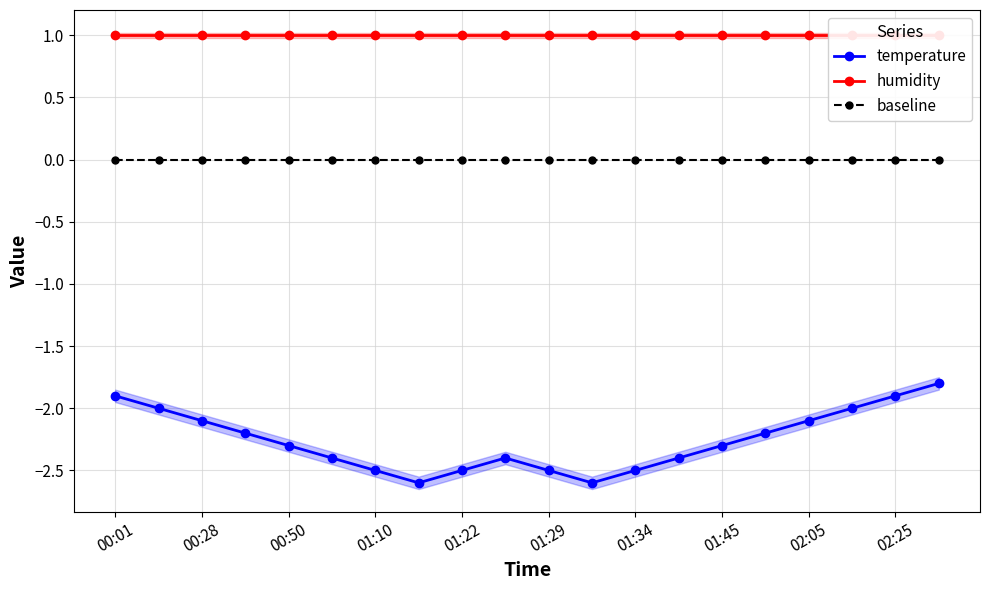

What is the highest value of the temperature series?

-1.8